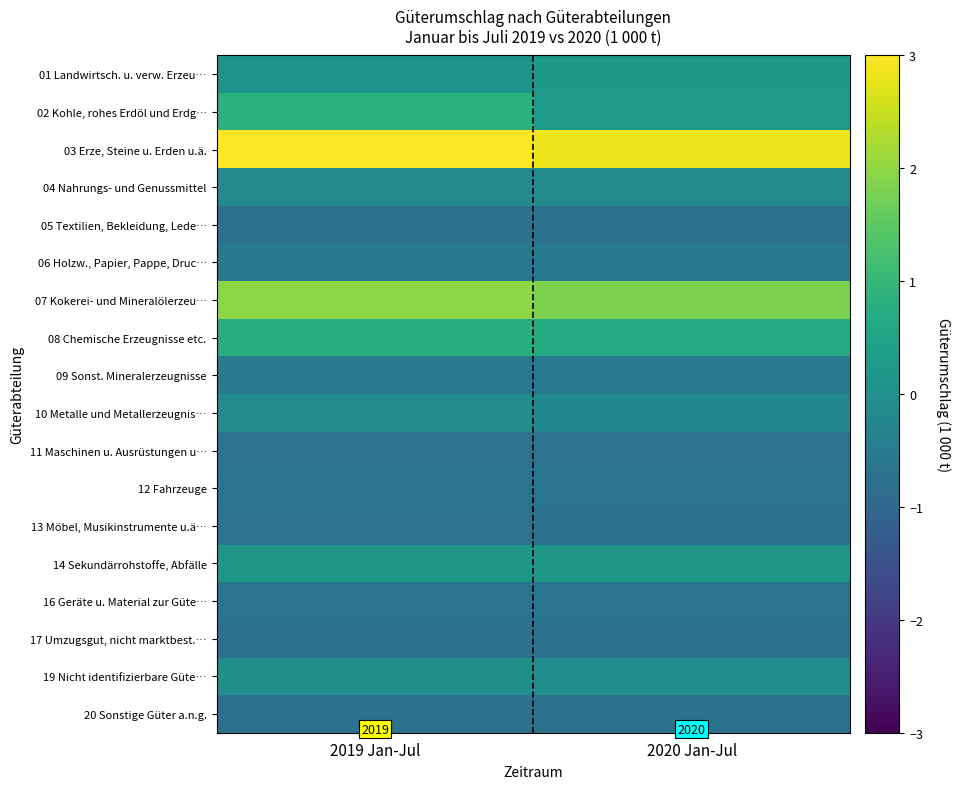

What is the total value across all series at 2019 Jan-Jul?

0.6